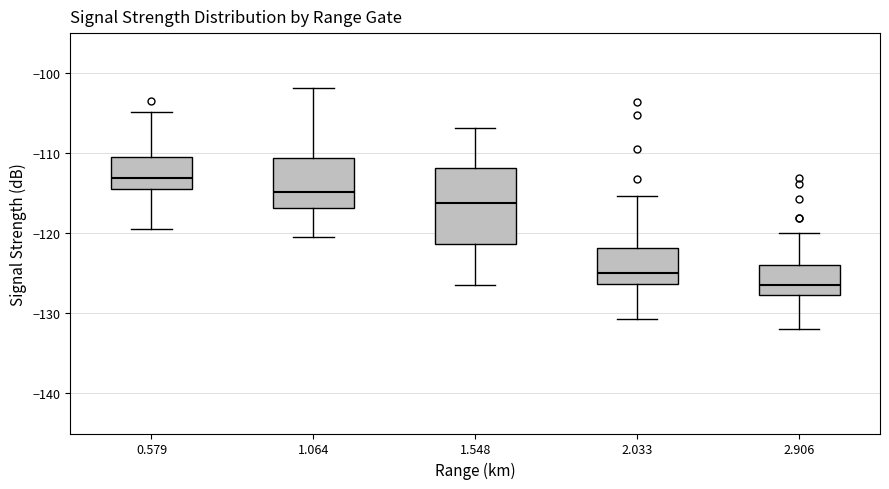

Which box is the tallest, from its lower edge to its upper edge?

1.548